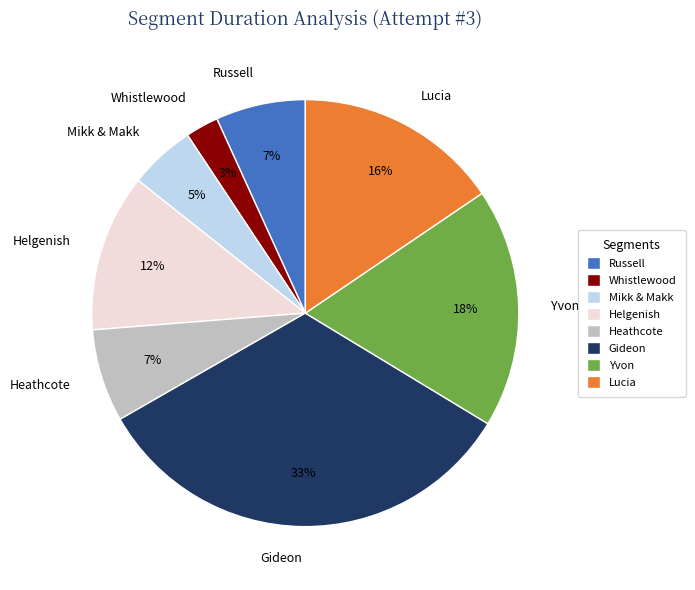

Which slice is the smallest?

Whistlewood